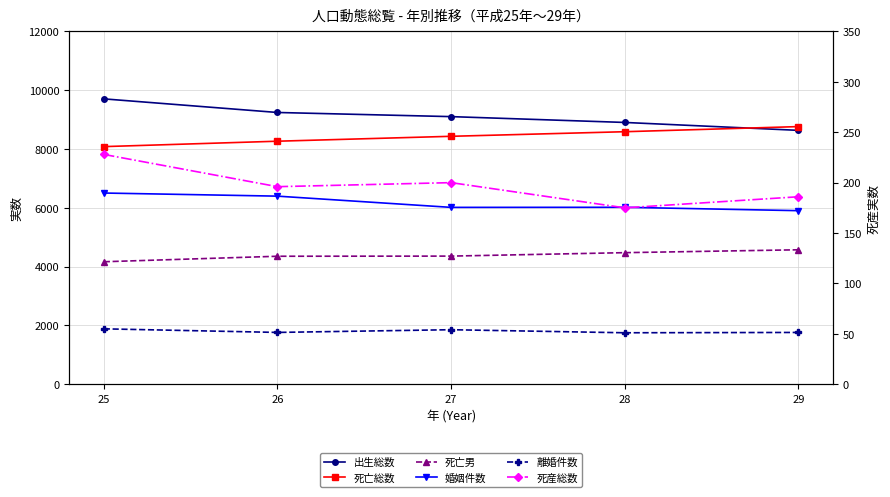

At which label does 死産総数 reach its minimum?

28